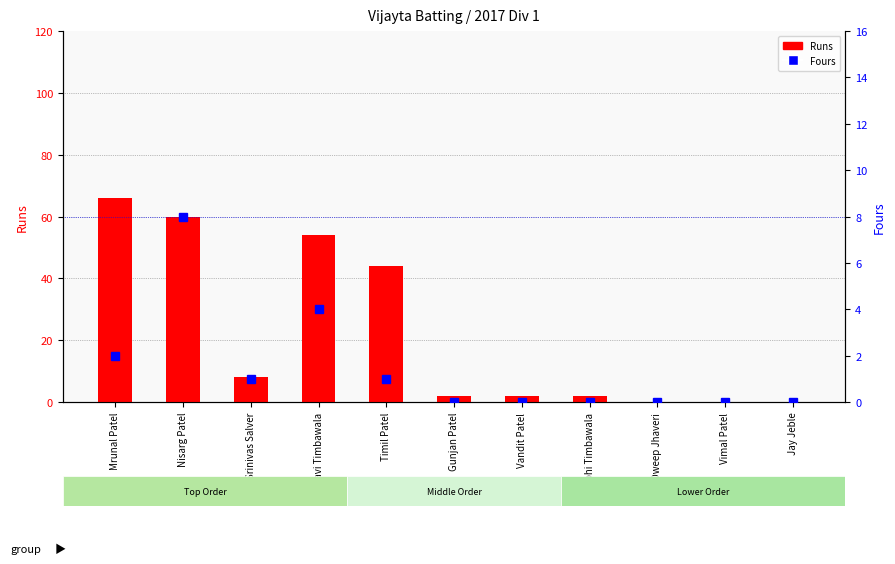

Reading right to left, list all the values displayed in this chart.

Runs: Jay Jeble=0	Vimal Patel=0	Dweep Jhaveri=0	Abhi Timbawala=2	Vandit Patel=2	Gunjan Patel=2	Timil Patel=44	Ravi Timbawala=54	Srinivas Salver=8	Nisarg Patel=60	Mrunal Patel=66
Fours: Jay Jeble=0	Vimal Patel=0	Dweep Jhaveri=0	Abhi Timbawala=0	Vandit Patel=0	Gunjan Patel=0	Timil Patel=1	Ravi Timbawala=4	Srinivas Salver=1	Nisarg Patel=8	Mrunal Patel=2